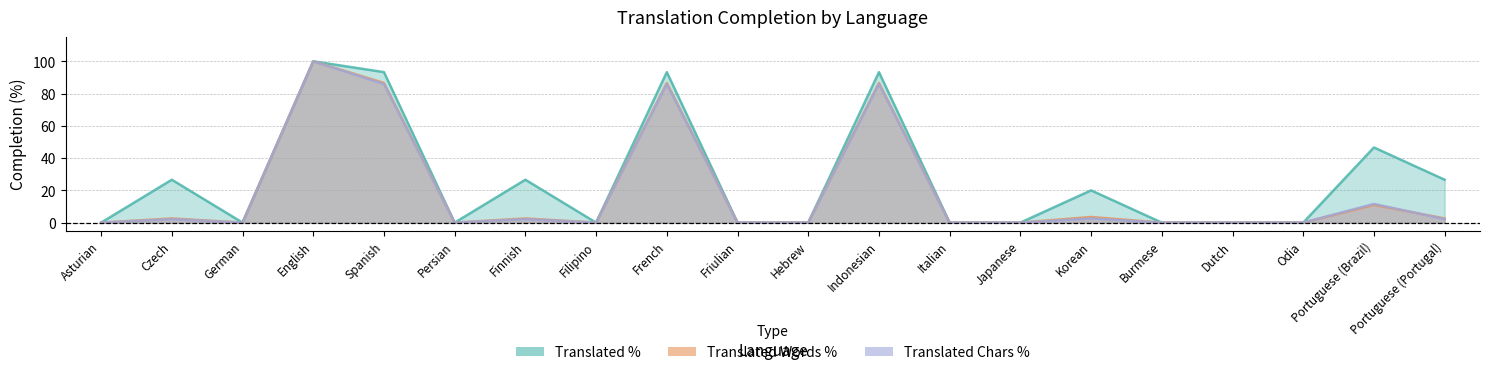

Between Japanese and Korean, which is larger?

Korean